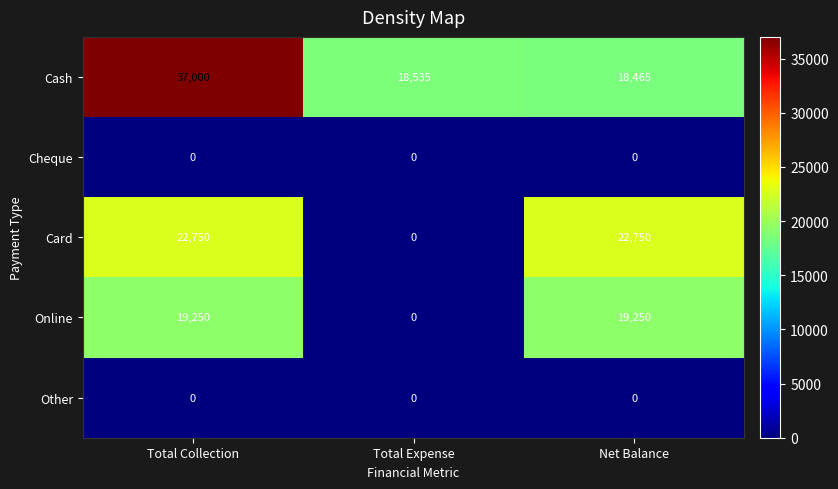

At how many categories does at least one series exceed 25106?

1